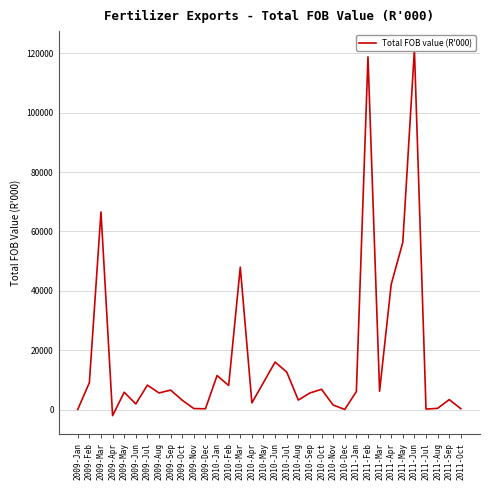

List the labels in order of value, smallest first.

2009-Apr, 2010-Dec, 2009-Jan, 2011-Jul, 2009-Dec, 2011-Oct, 2009-Nov, 2011-Aug, 2010-Nov, 2009-Jun, 2010-Apr, 2009-Oct, 2010-Aug, 2011-Sep, 2009-Aug, 2010-Sep, 2009-May, 2011-Jan, 2011-Mar, 2009-Sep, 2010-Oct, 2010-Feb, 2009-Jul, 2009-Feb, 2010-May, 2010-Jan, 2010-Jul, 2010-Jun, 2011-Apr, 2010-Mar, 2011-May, 2009-Mar, 2011-Feb, 2011-Jun